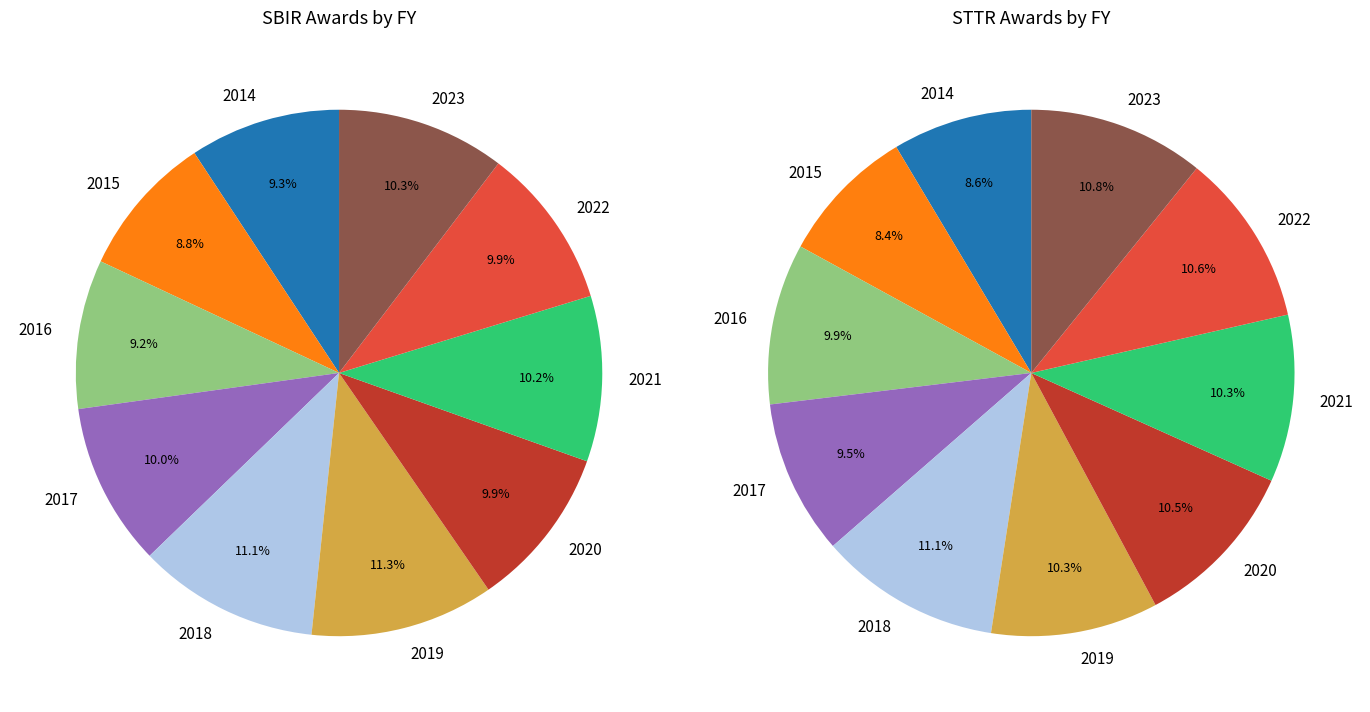

How many segments does this pie chart have?

10